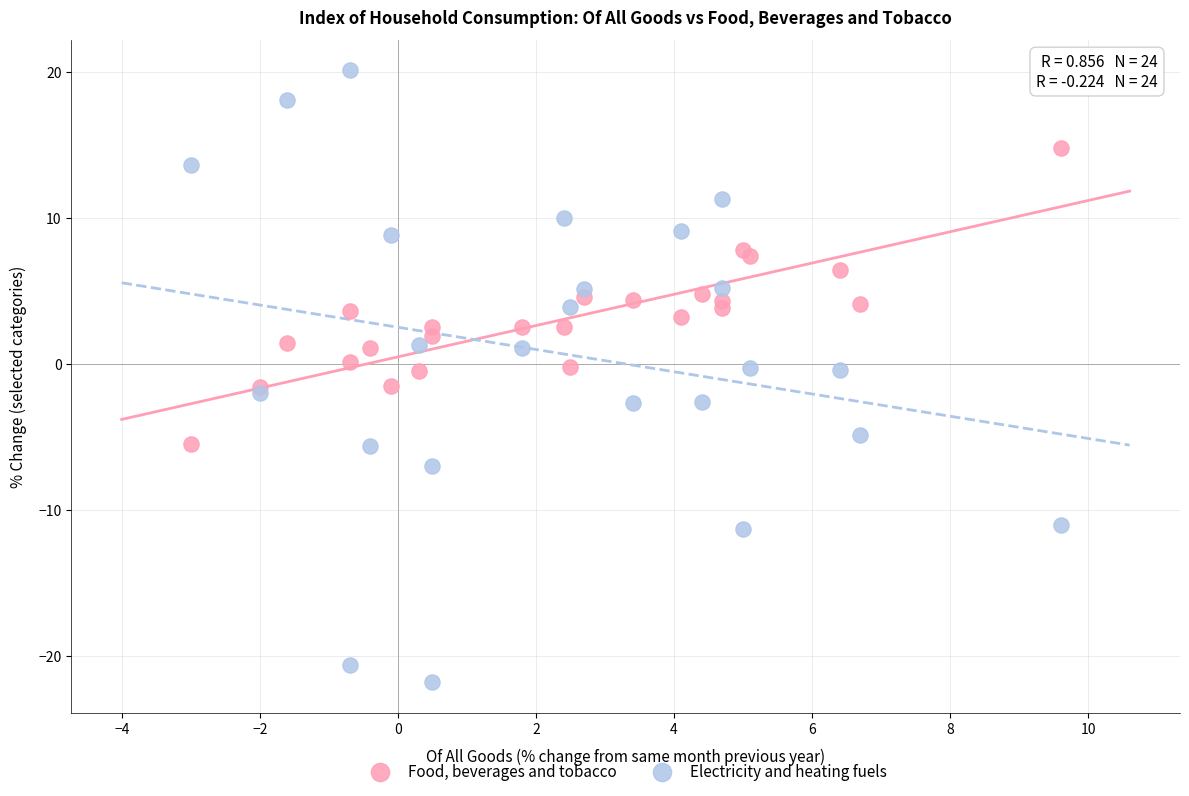

Which series reaches the maximum Y coordinate?

Electricity and heating fuels